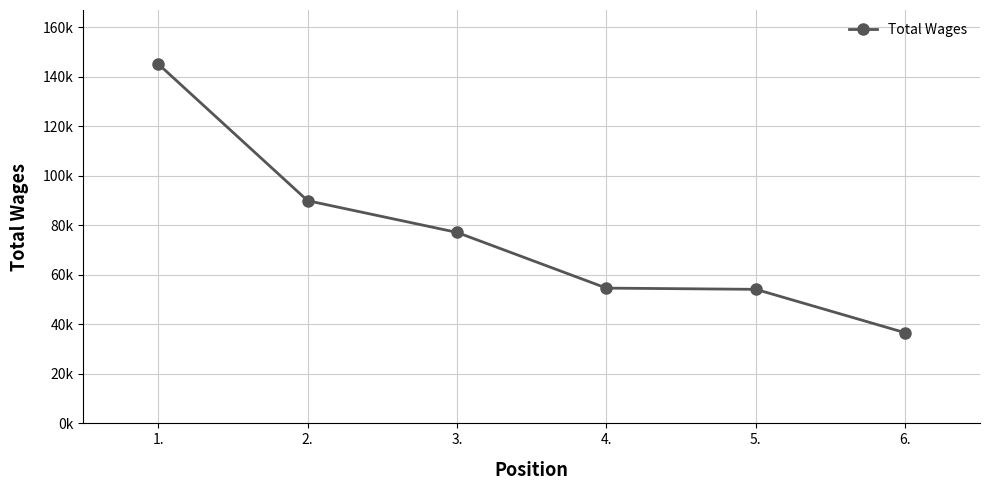

What is the label of the 2nd point from the right?

5.